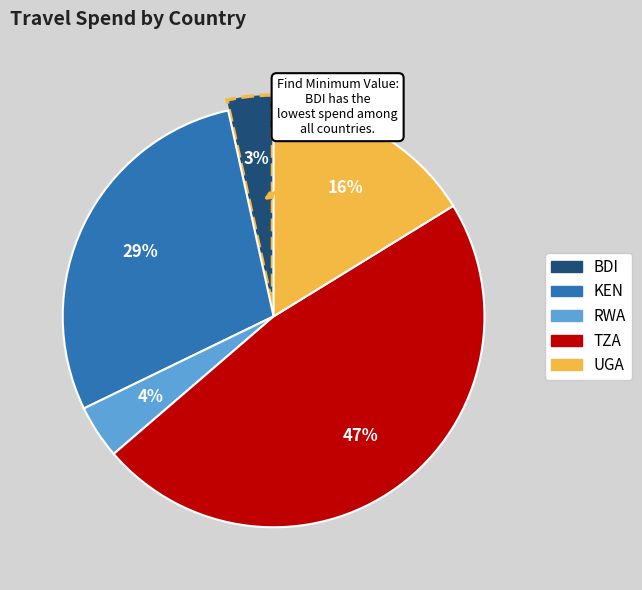

To the nearest percent, what is the combined percentage of KEN and RWA?

33%